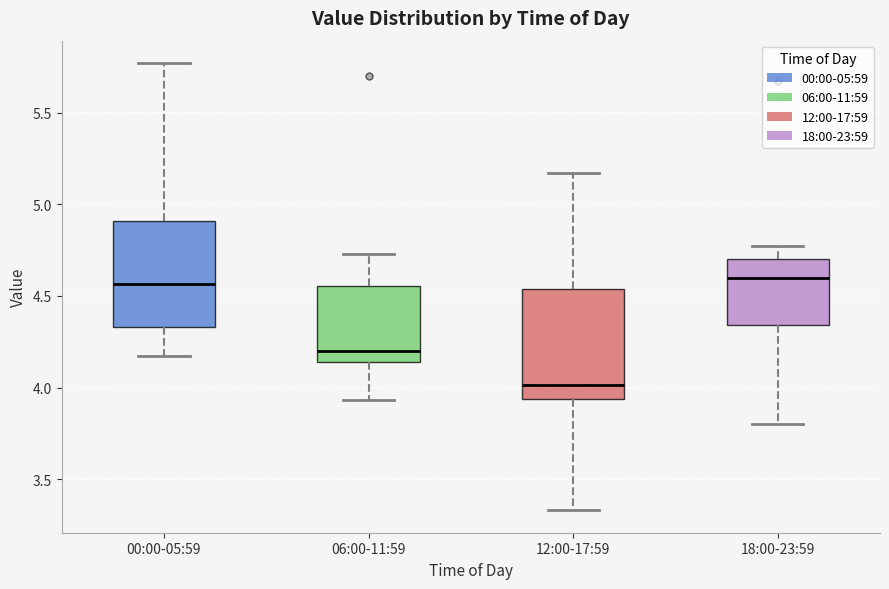

Where does the lower whisker of the box for 18:00-23:59 end on the y-axis? The values are not printed on the chart, so give them approximately, as read against the axis.

3.80